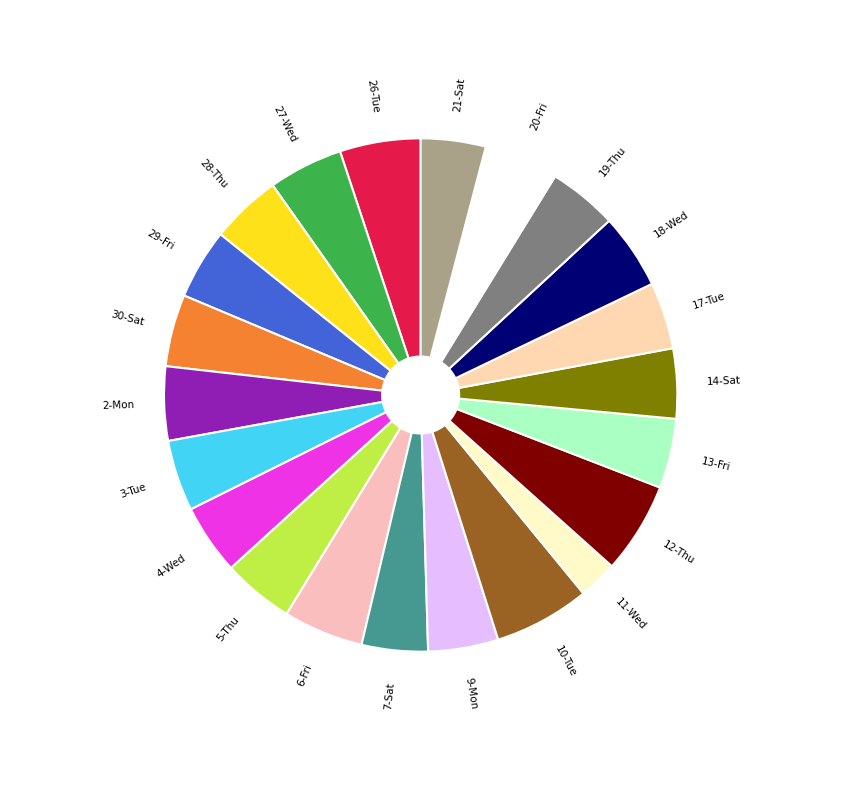

How many segments does this pie chart have?

22